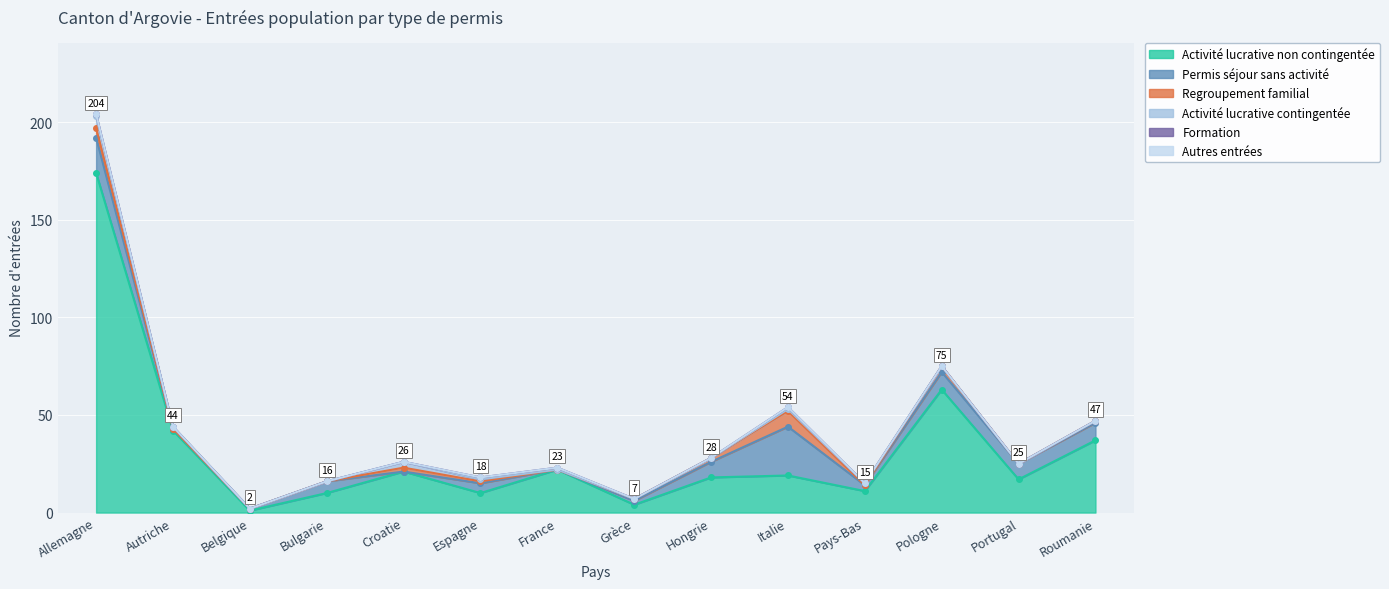

How many data points does each series have?

14